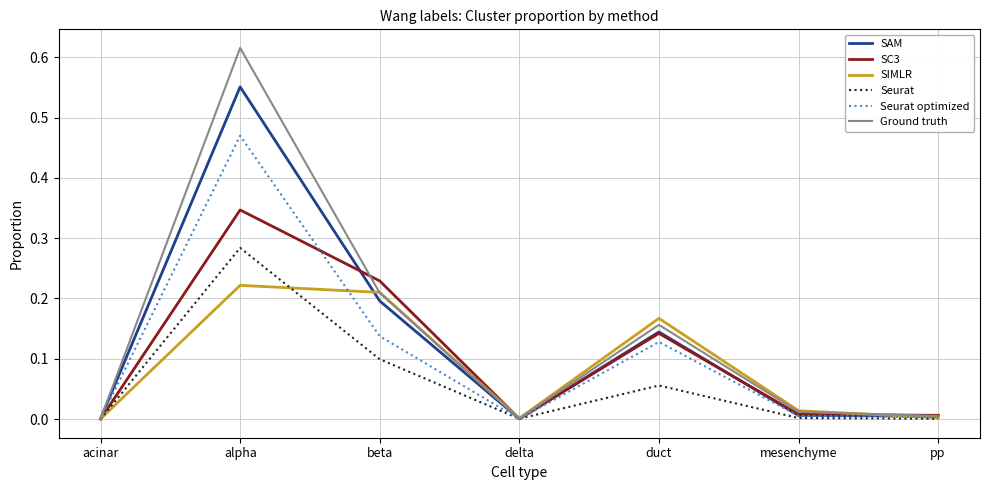

What are all the series names shown in the legend?

SAM, SC3, SIMLR, Seurat, Seurat optimized, Ground truth